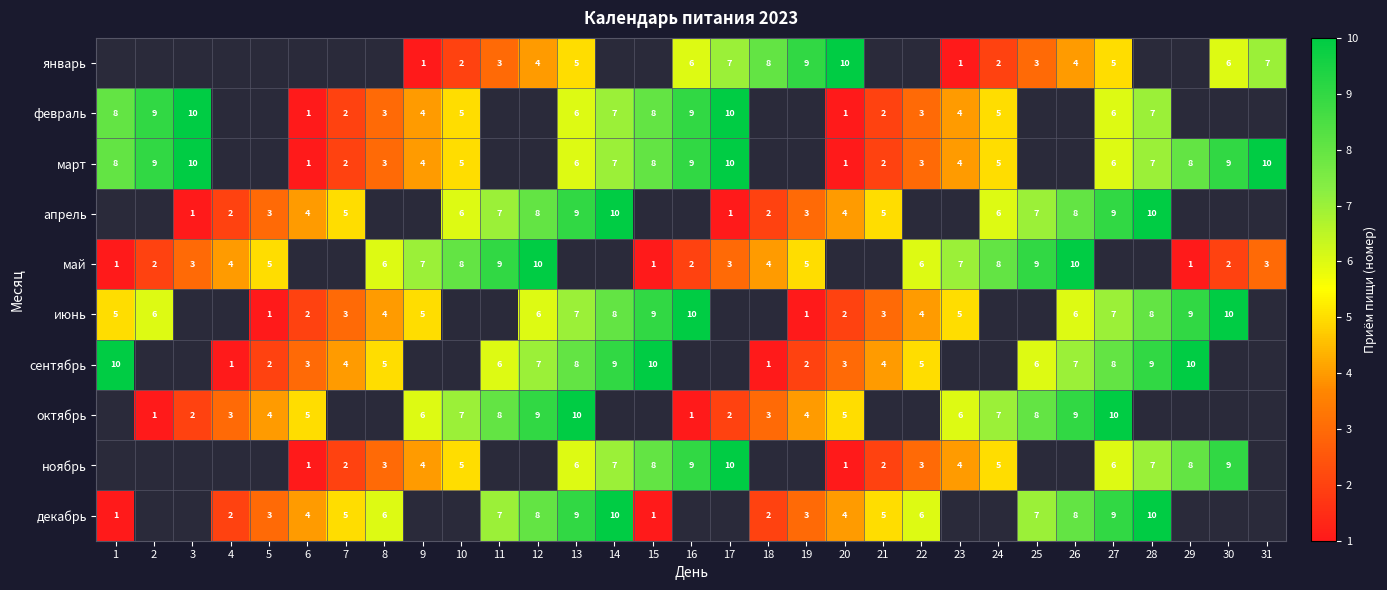

What is the sum of the сентябрь values at 14 and 7?

13